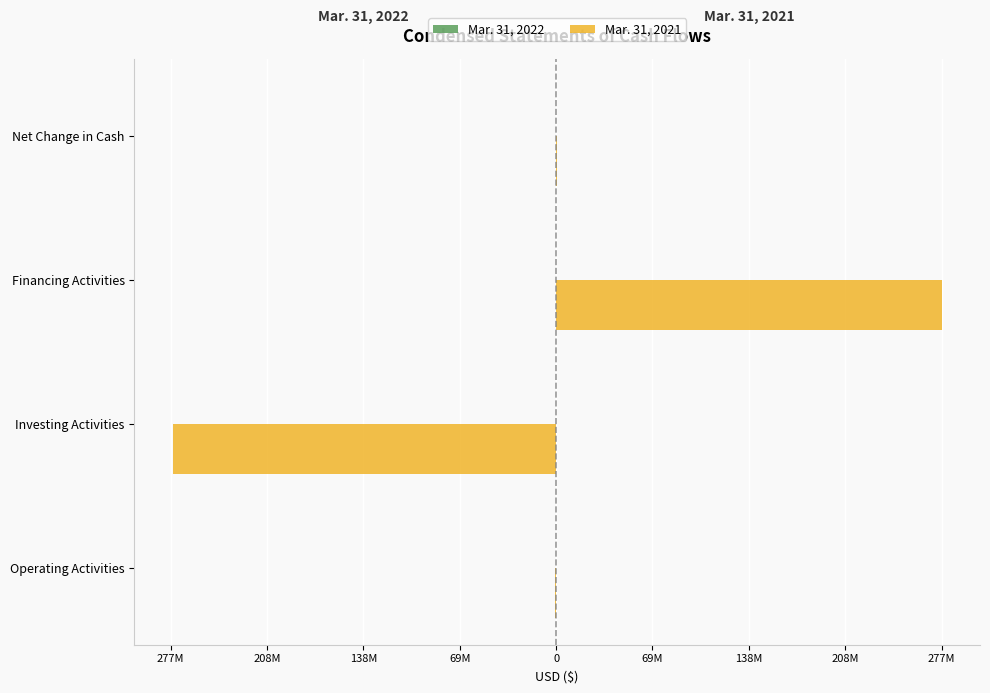

What are all the series names shown in the legend?

Mar. 31, 2022, Mar. 31, 2021